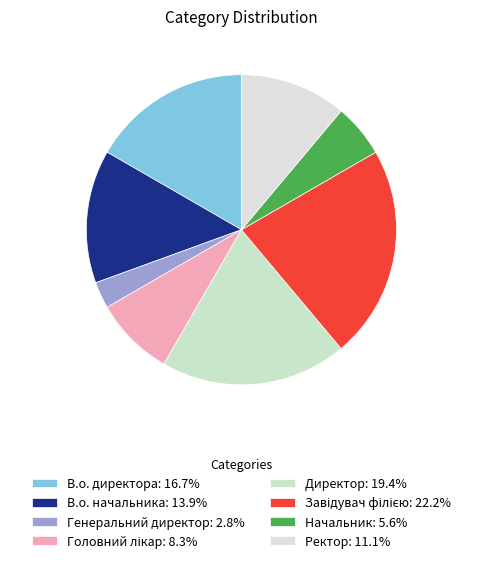

Rank the categories by value from lowest to highest.

Генеральний директор, Начальник, Головний лікар, Ректор, В.о. начальника, В.о. директора, Директор, Завідувач філією